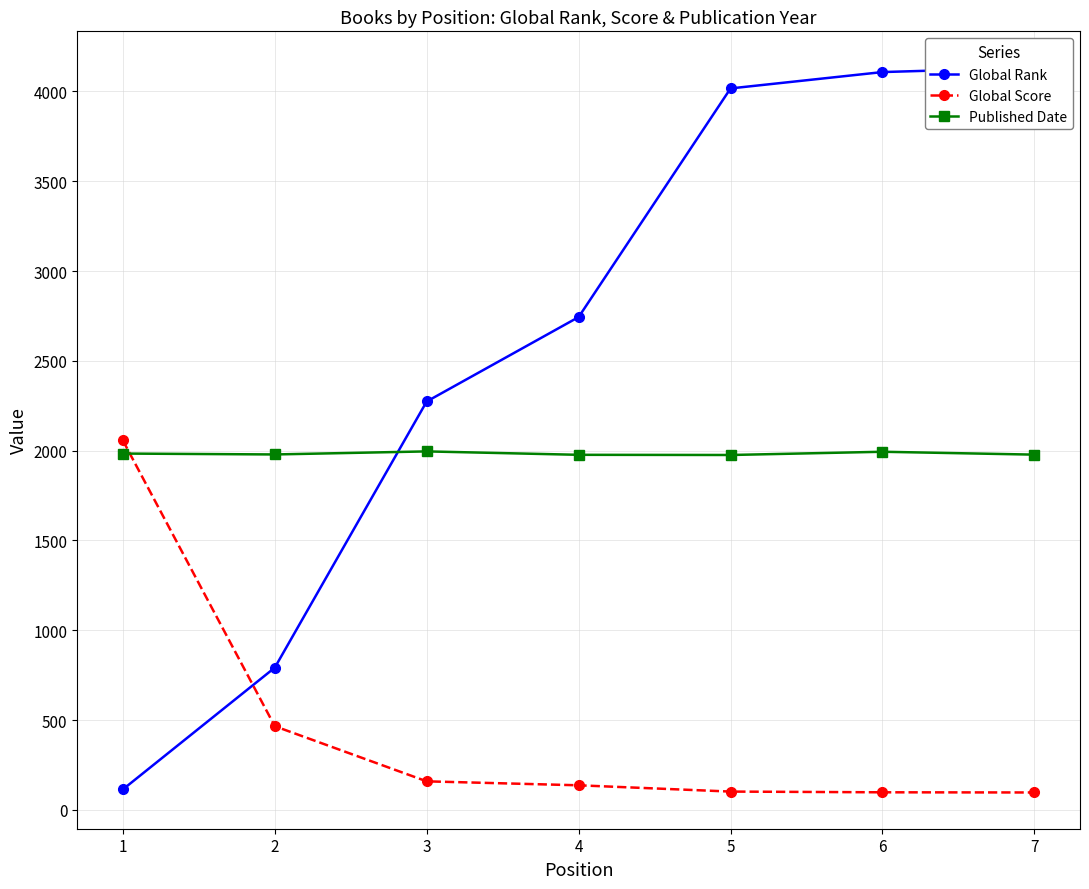

Reading left to right, extract all data points from this chart.

Global Rank: 114	792	2274	2744	4017	4108	4133
Global Score: 2057	466	159	137	102	98	97
Published Date: 1984	1979	1996	1977	1976	1994	1978